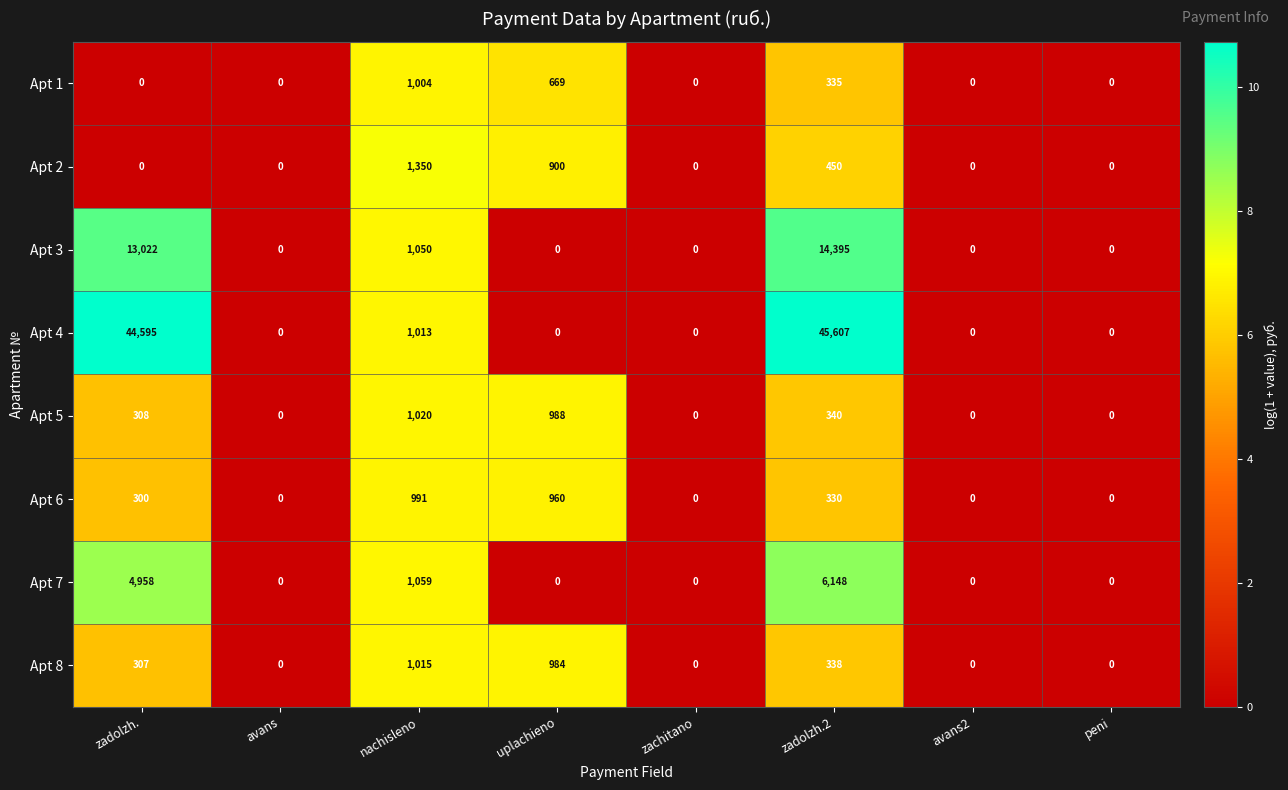

At how many categories does at least one series exceed 9?

4